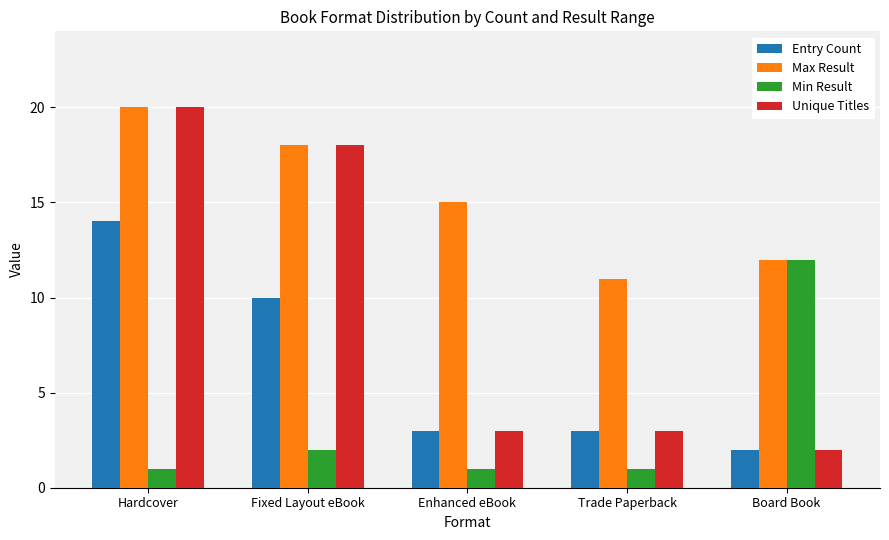

At which label does Unique Titles reach its minimum?

Board Book